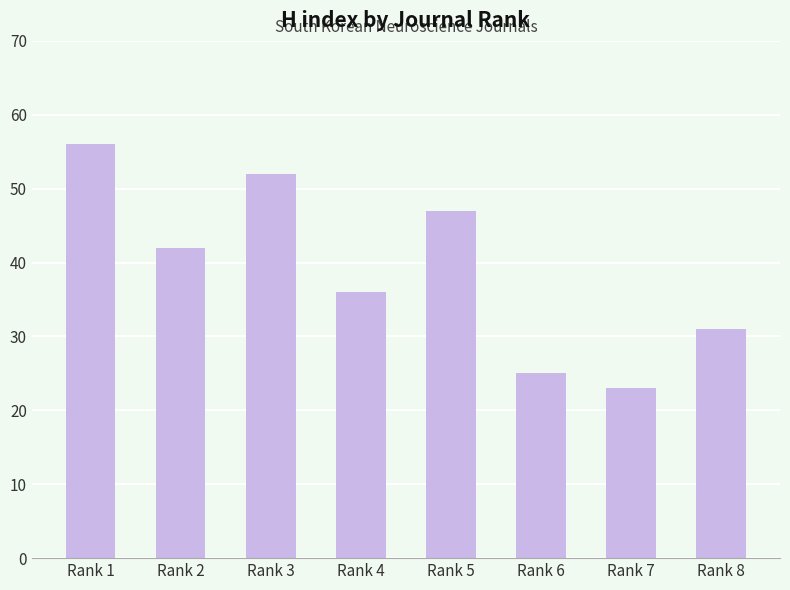

What is the sum of the values at Rank 8 and Rank 2?

73